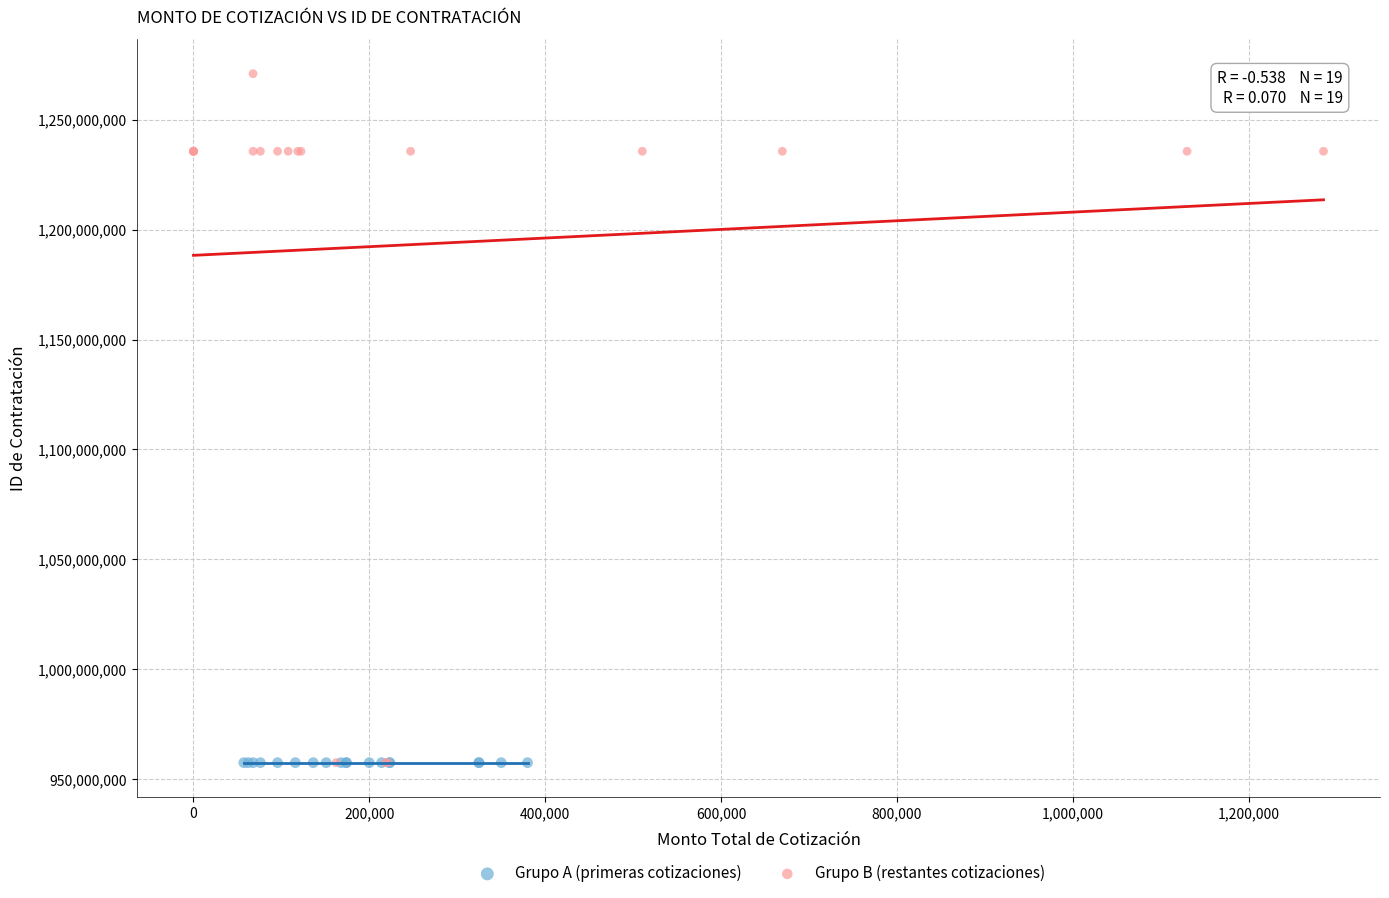

Which series contains the highest Y value?

Grupo B (restantes cotizaciones)